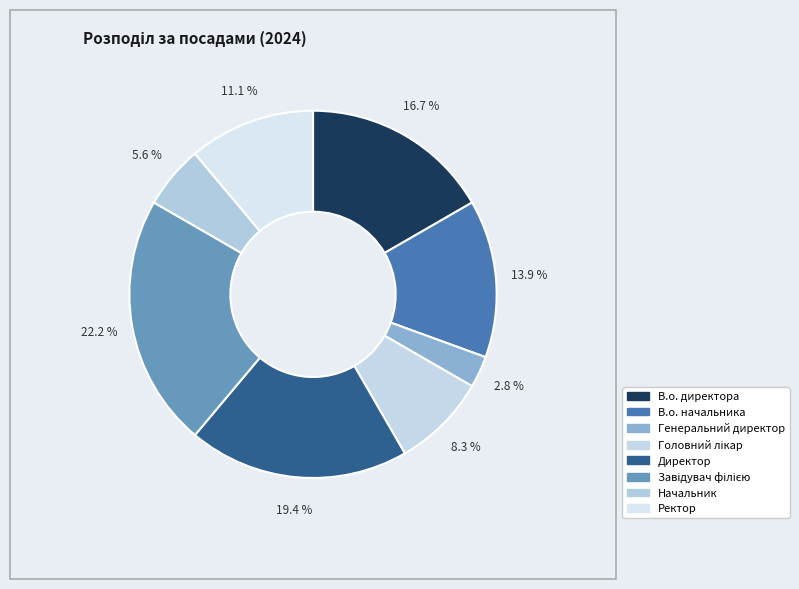

The Начальник slice represents 1% of the pie. True or false?

False